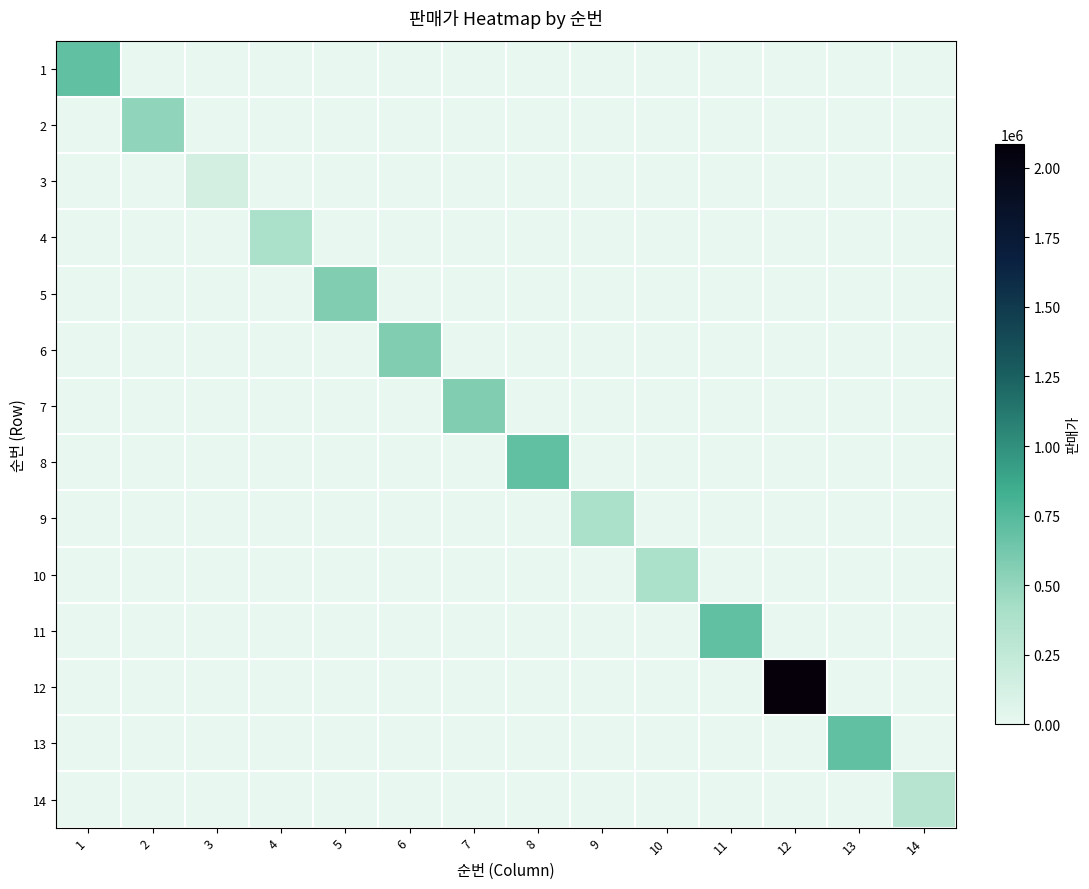

Reading left to right, extract all data points from this chart.

1: 1=699000	2=0	3=0	4=0	5=0	6=0	7=0	8=0	9=0	10=0	11=0	12=0	13=0	14=0
2: 1=0	2=509400	3=0	4=0	5=0	6=0	7=0	8=0	9=0	10=0	11=0	12=0	13=0	14=0
3: 1=0	2=0	3=145000	4=0	5=0	6=0	7=0	8=0	9=0	10=0	11=0	12=0	13=0	14=0
4: 1=0	2=0	3=0	4=398000	5=0	6=0	7=0	8=0	9=0	10=0	11=0	12=0	13=0	14=0
5: 1=0	2=0	3=0	4=0	5=578000	6=0	7=0	8=0	9=0	10=0	11=0	12=0	13=0	14=0
6: 1=0	2=0	3=0	4=0	5=0	6=578000	7=0	8=0	9=0	10=0	11=0	12=0	13=0	14=0
7: 1=0	2=0	3=0	4=0	5=0	6=0	7=578000	8=0	9=0	10=0	11=0	12=0	13=0	14=0
8: 1=0	2=0	3=0	4=0	5=0	6=0	7=0	8=699000	9=0	10=0	11=0	12=0	13=0	14=0
9: 1=0	2=0	3=0	4=0	5=0	6=0	7=0	8=0	9=398000	10=0	11=0	12=0	13=0	14=0
10: 1=0	2=0	3=0	4=0	5=0	6=0	7=0	8=0	9=0	10=398000	11=0	12=0	13=0	14=0
11: 1=0	2=0	3=0	4=0	5=0	6=0	7=0	8=0	9=0	10=0	11=699000	12=0	13=0	14=0
12: 1=0	2=0	3=0	4=0	5=0	6=0	7=0	8=0	9=0	10=0	11=0	12=2085250	13=0	14=0
13: 1=0	2=0	3=0	4=0	5=0	6=0	7=0	8=0	9=0	10=0	11=0	12=0	13=699000	14=0
14: 1=0	2=0	3=0	4=0	5=0	6=0	7=0	8=0	9=0	10=0	11=0	12=0	13=0	14=324000